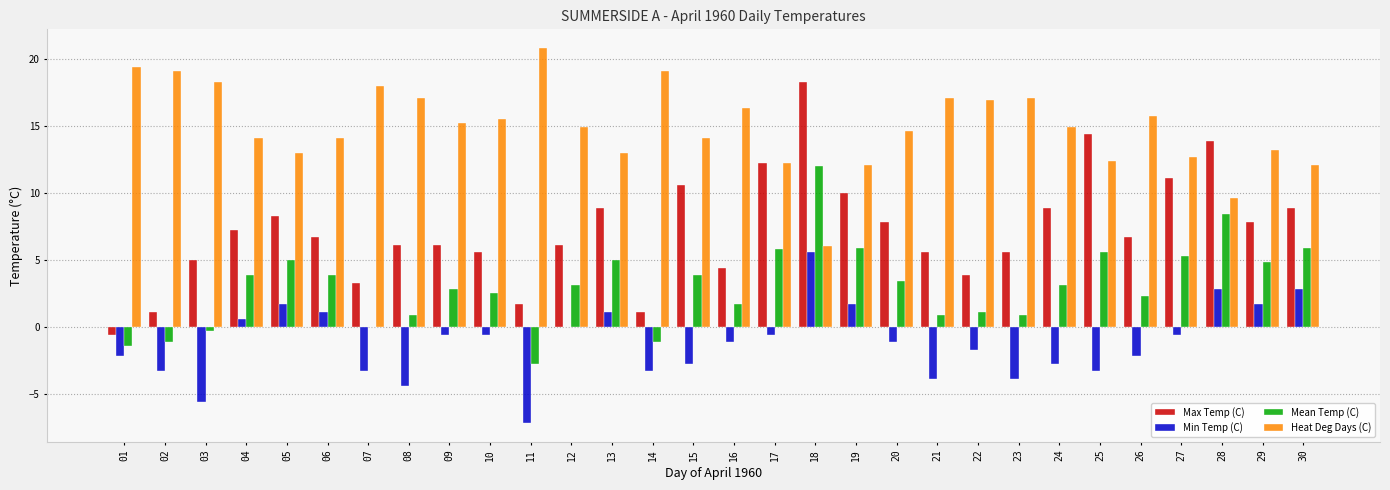

True or false: Max Temp (C) has a value of 8.3 at 05.

True